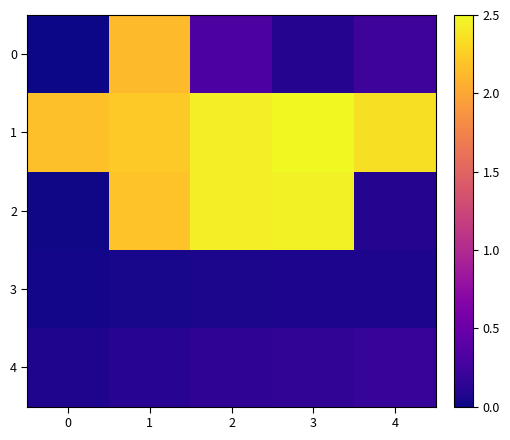

Which series changed the most between 0 and 3?

2